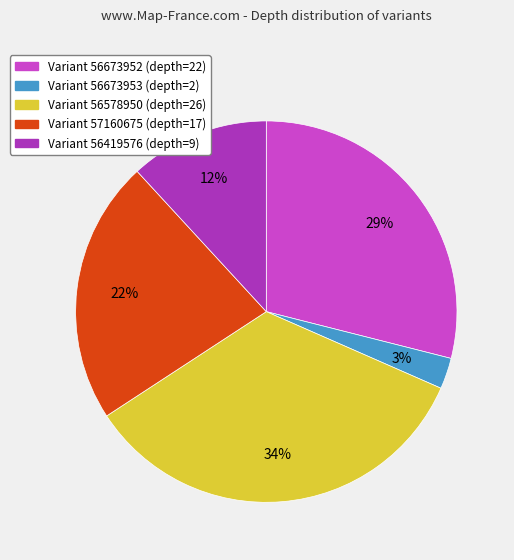

Is there any slice that represents more than half of the pie?

No